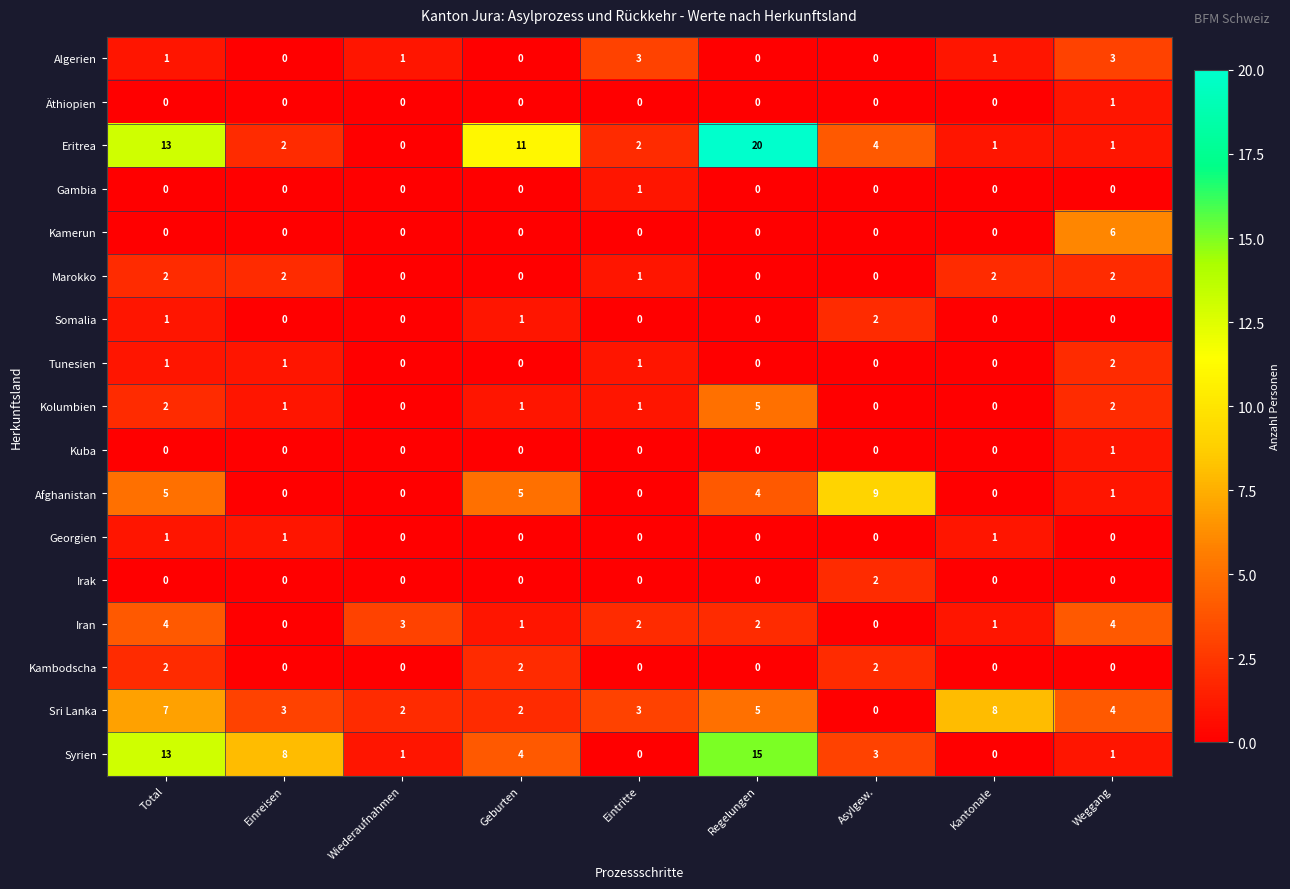

Which series changed the most between Total and Wiederaufnahmen?

Eritrea